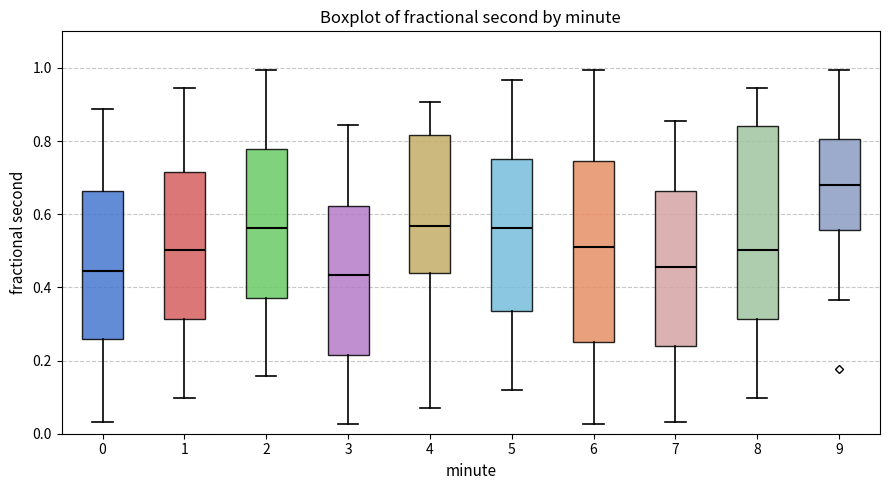

Reading left to right, read every box against the y-axis: the position of its median line, the range the box covers, and the ends of its whiskers. The values are not printed on the chart, so give them approximately, as read against the axis.

0: median 0.44, box 0.26 to 0.66, whiskers 0.04 to 0.88
1: median 0.50, box 0.32 to 0.72, whiskers 0.10 to 0.94
2: median 0.56, box 0.38 to 0.78, whiskers 0.16 to 1.00
3: median 0.44, box 0.22 to 0.62, whiskers 0.02 to 0.84
4: median 0.56, box 0.44 to 0.82, whiskers 0.06 to 0.90
5: median 0.56, box 0.34 to 0.76, whiskers 0.12 to 0.96
6: median 0.50, box 0.26 to 0.74, whiskers 0.02 to 1.00
7: median 0.46, box 0.24 to 0.66, whiskers 0.04 to 0.86
8: median 0.50, box 0.32 to 0.84, whiskers 0.10 to 0.94
9: median 0.68, box 0.56 to 0.80, whiskers 0.36 to 1.00